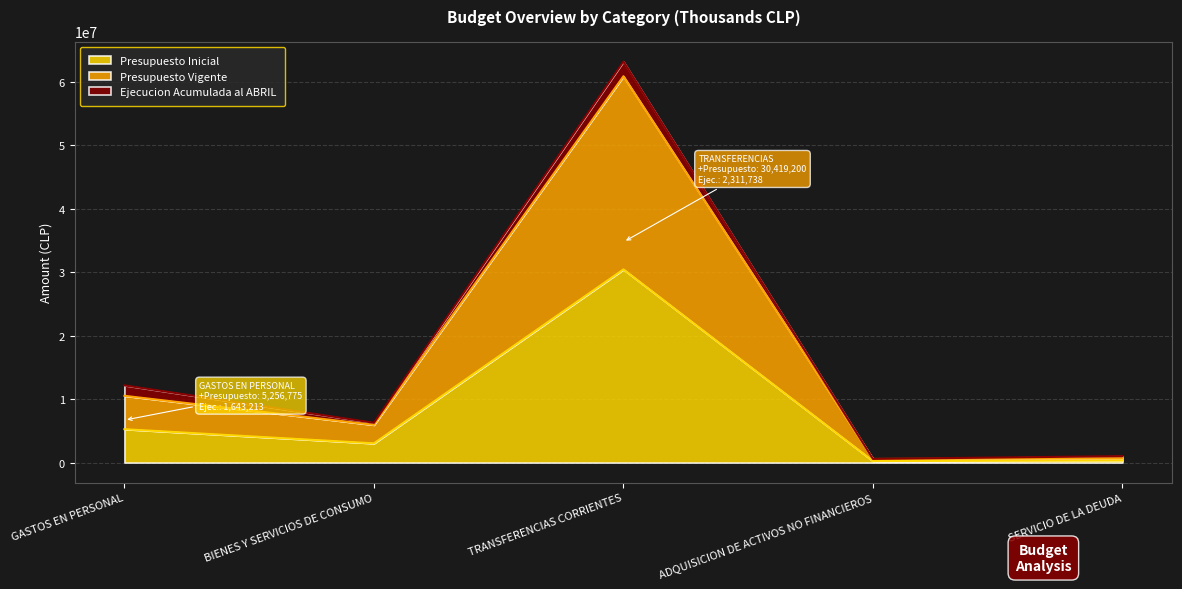

In Presupuesto Inicial, how many points are lower than both neighbors (excluding endpoints)?

2